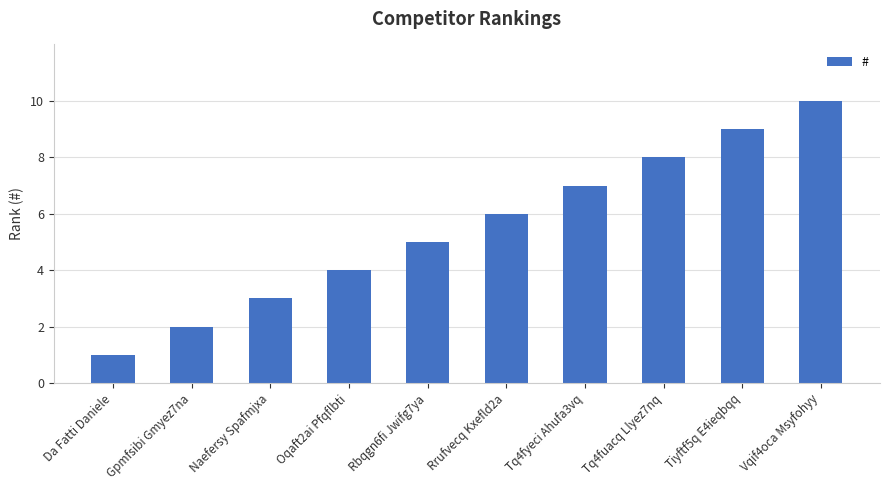

What is the value of the 3rd bar from the left?

3